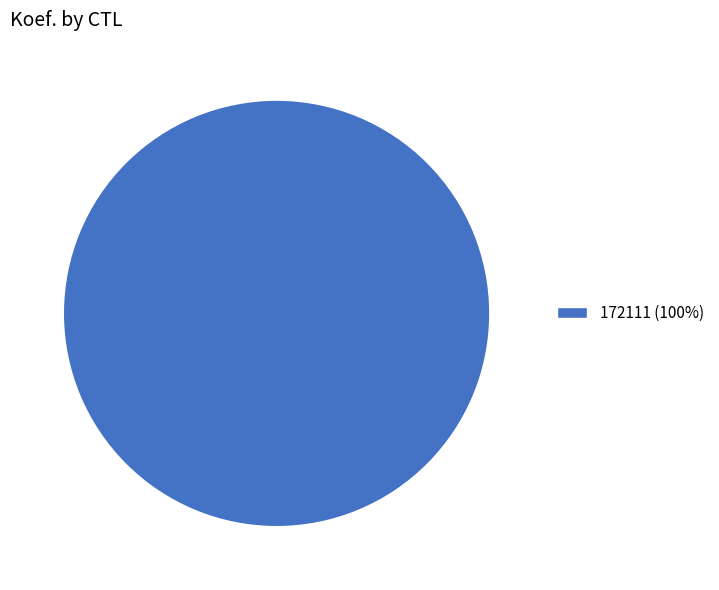

Is it true that 172111 (100%) is 100% of the pie?

True